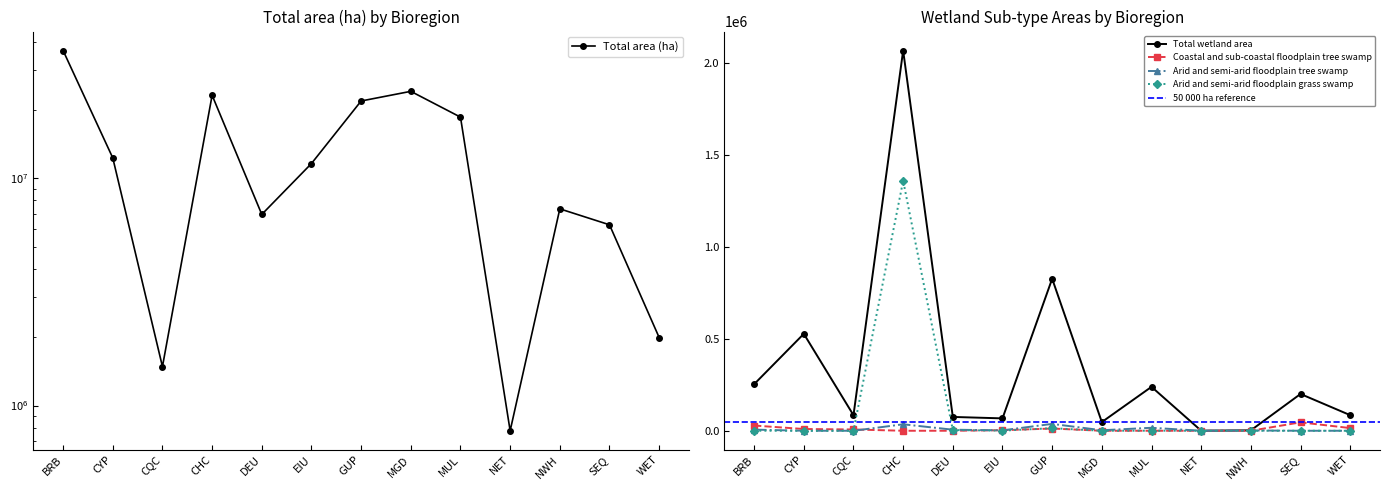

True or false: Arid and semi-arid floodplain tree swamp and Coastal and sub-coastal floodplain tree swamp intersect in this chart.

True